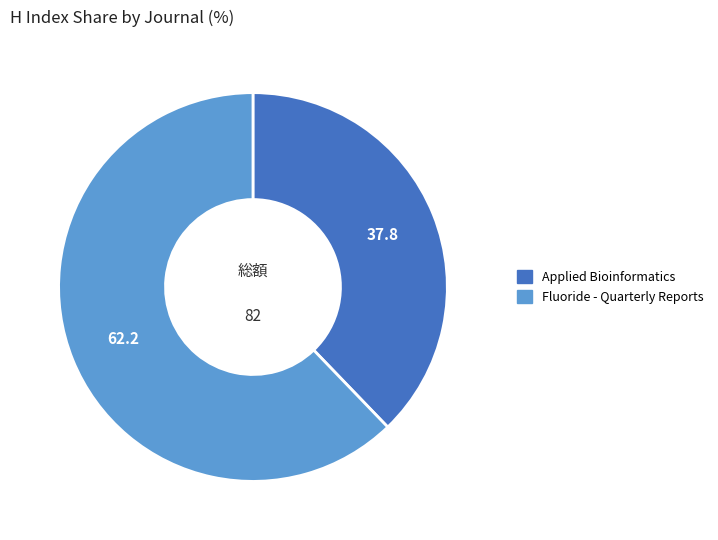

Rank the categories by value from lowest to highest.

Applied Bioinformatics, Fluoride - Quarterly Reports